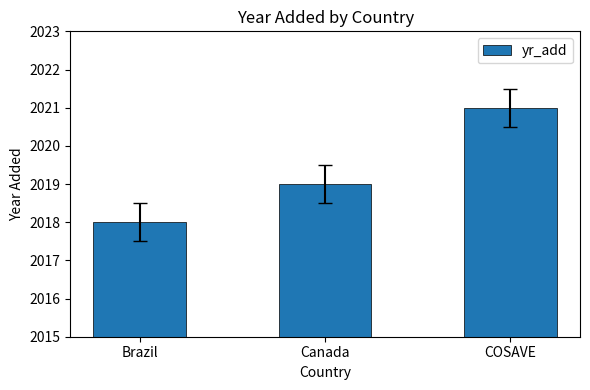

Count the values in the range 2018 to 2021.

3